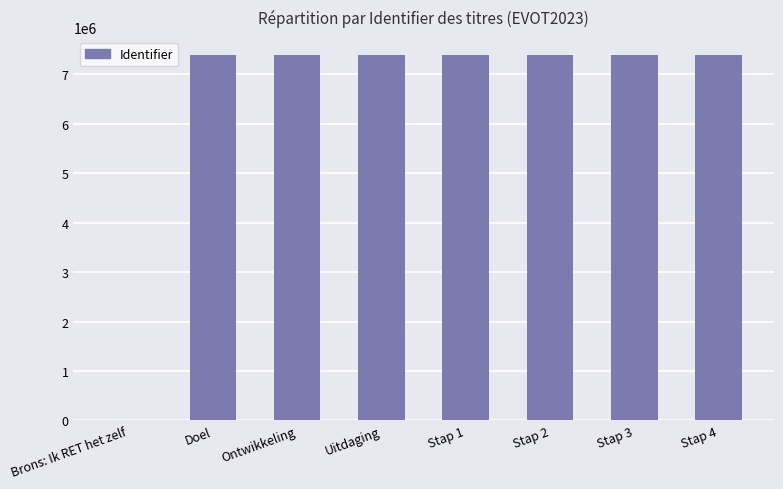

What is the difference between the values at Brons: Ik RET het zelf and Stap 2?

7382167